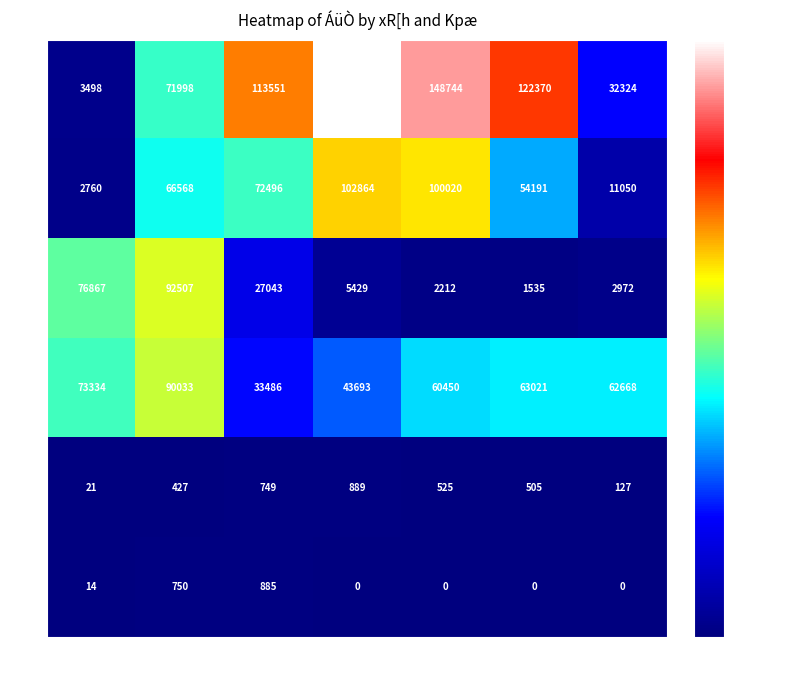

At how many categories does at least one series exceed 80535?

5